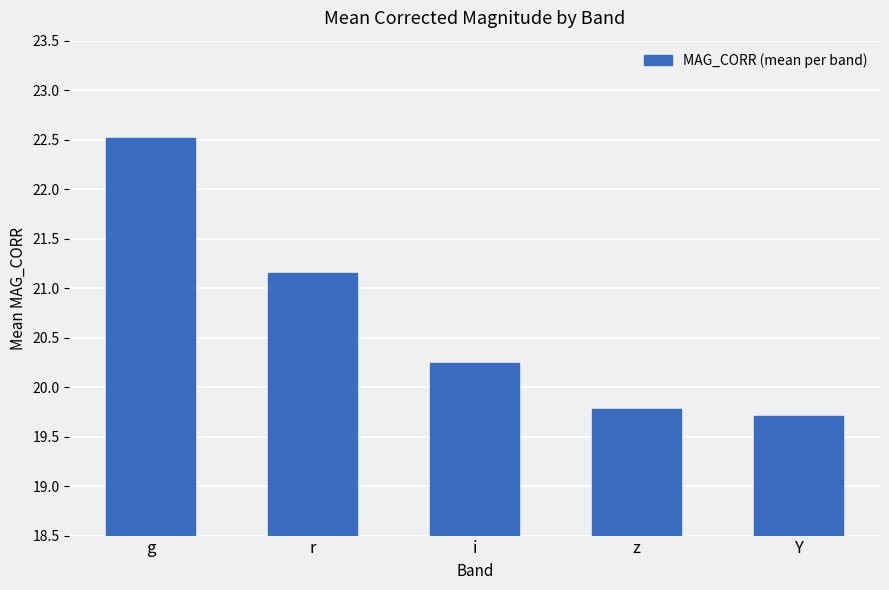

List the labels in order of value, largest first.

g, r, i, z, Y